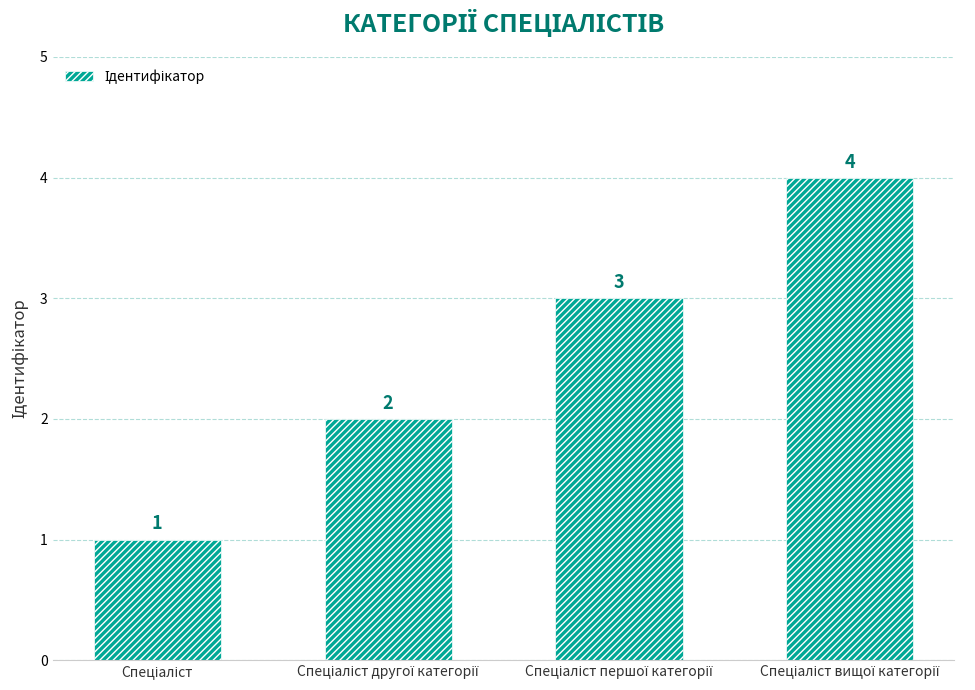

How many values are between 2 and 4?

3